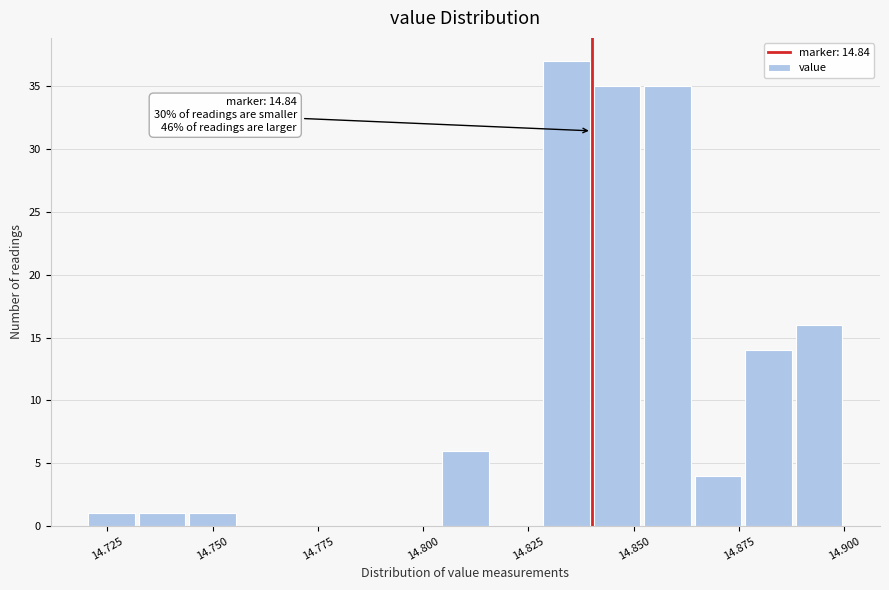

Around what value on the x-axis is the tallest bar? Give the approximate position of its centre, as read against the axis.

14.835